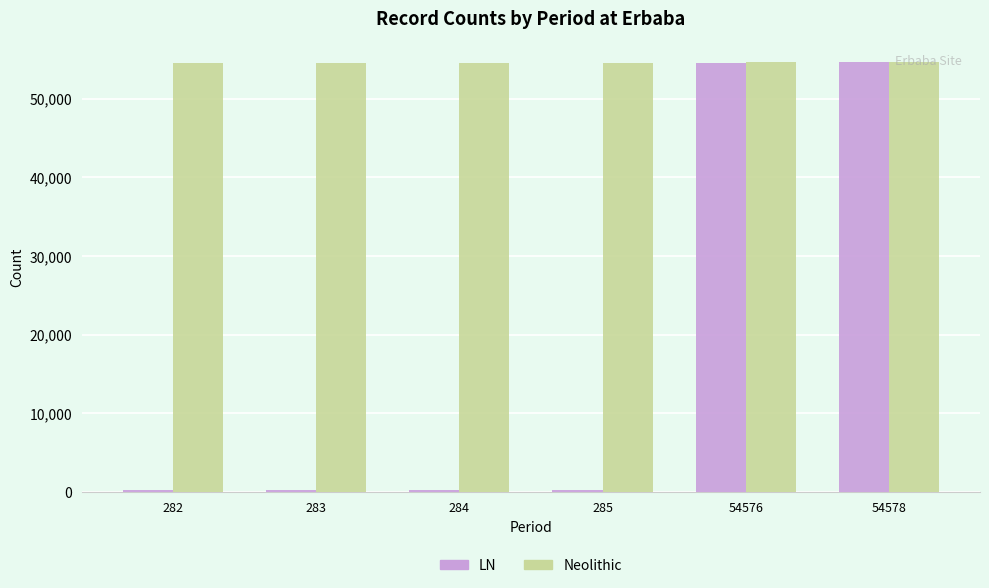

The value of Neolithic at 285 is 54577. True or false?

True